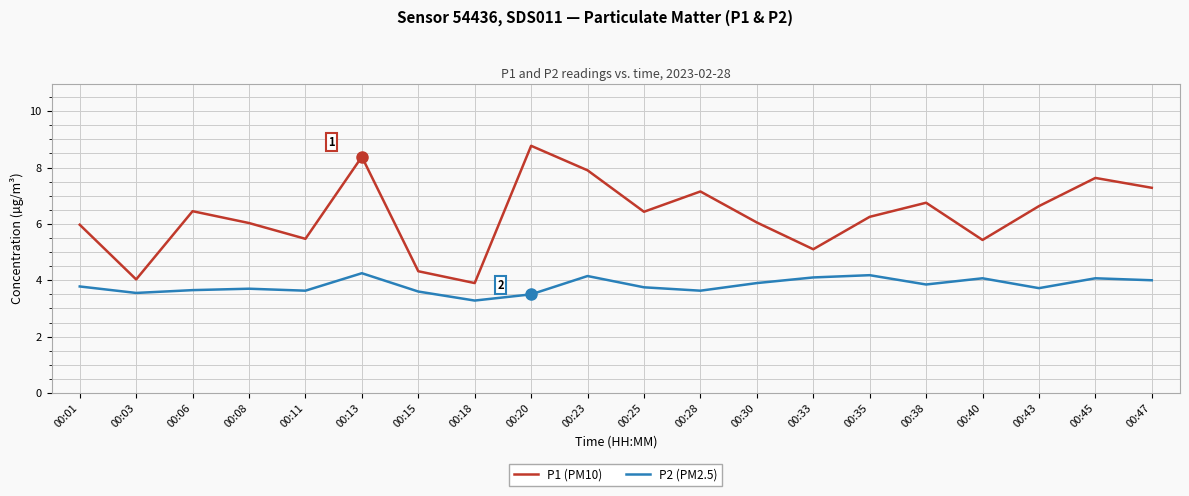

What is the difference between the highest and lowest values at 00:40?

1.4